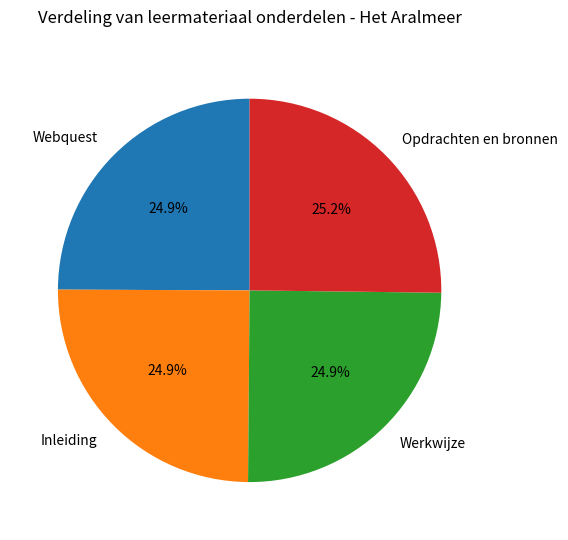

The Opdrachten en bronnen slice represents 32% of the pie. True or false?

False